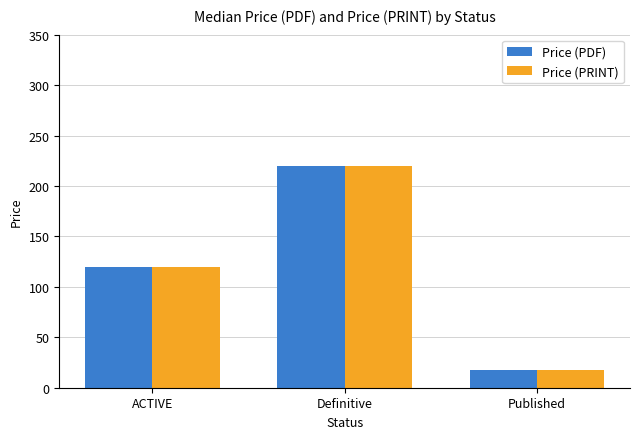

What are all the series names shown in the legend?

Price (PDF), Price (PRINT)